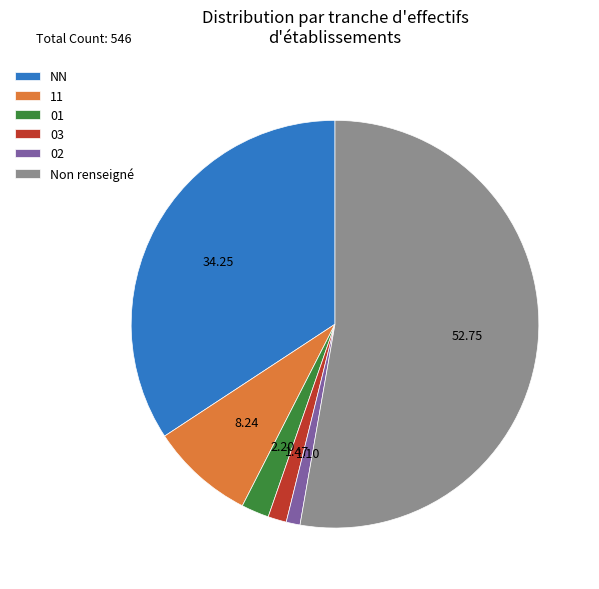

Is the sum of 02 and NN greater than half?

No